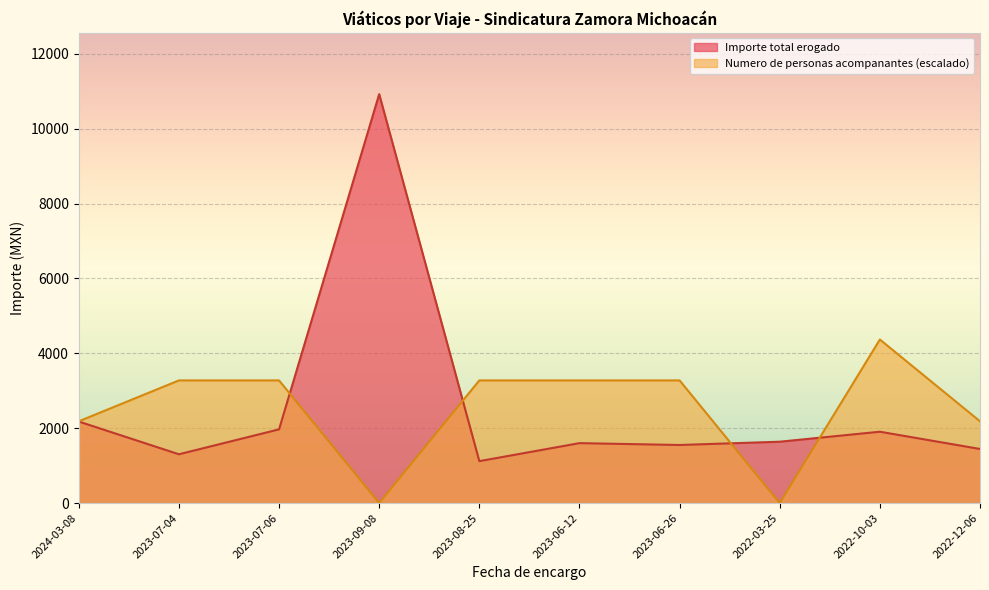

What value does the Importe total erogado series have at 2023-09-08?

10921.8